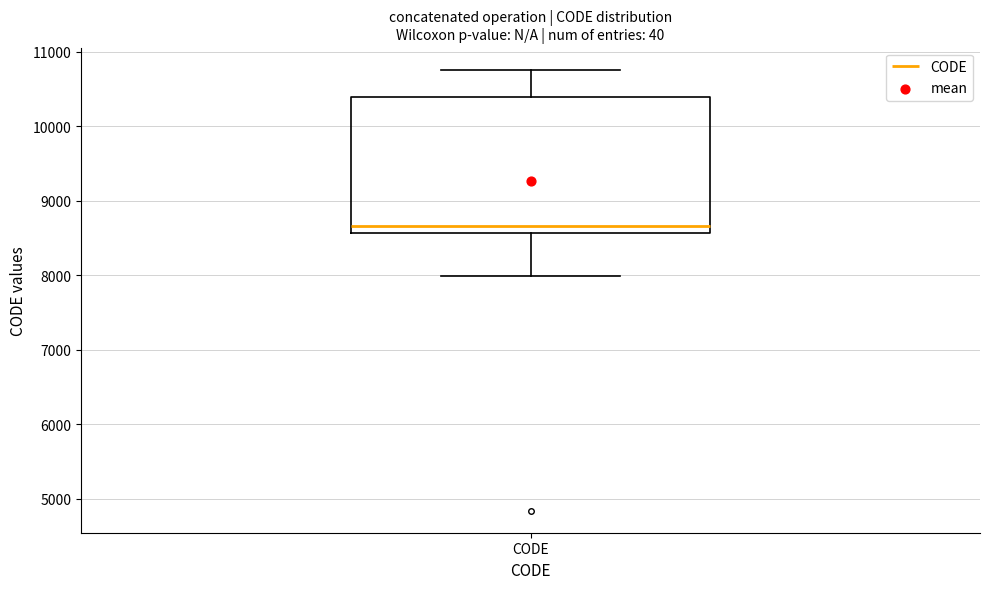

Read this box plot against the y-axis: the position of the median line, the range covered by the box, and the ends of both whiskers. The values are not printed on the chart, so give them approximately, as read against the axis.

median 8700, box 8600 to 10400, whiskers 8000 to 10800